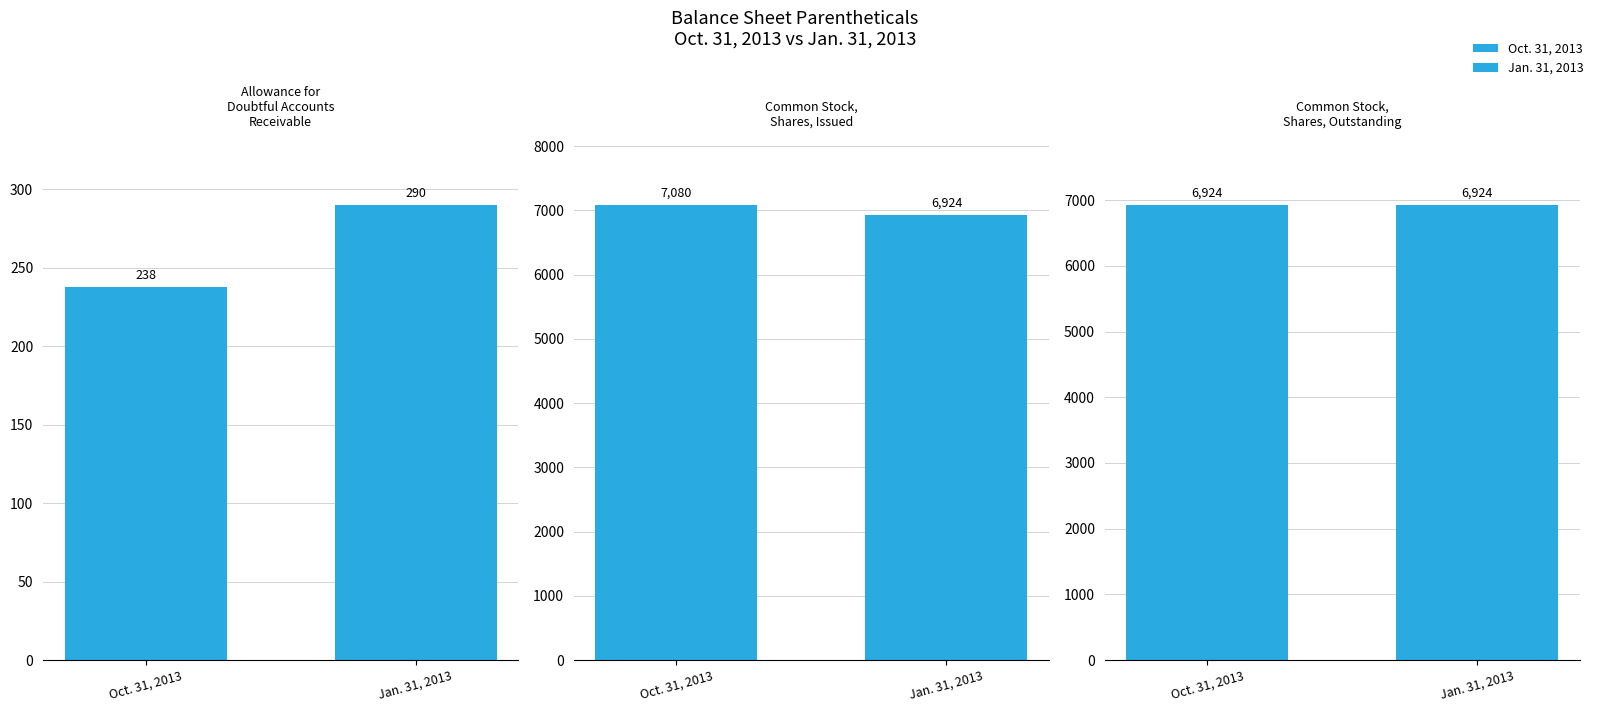

What is the value of the Jan. 31, 2013 bar at the 1st from the left?

290